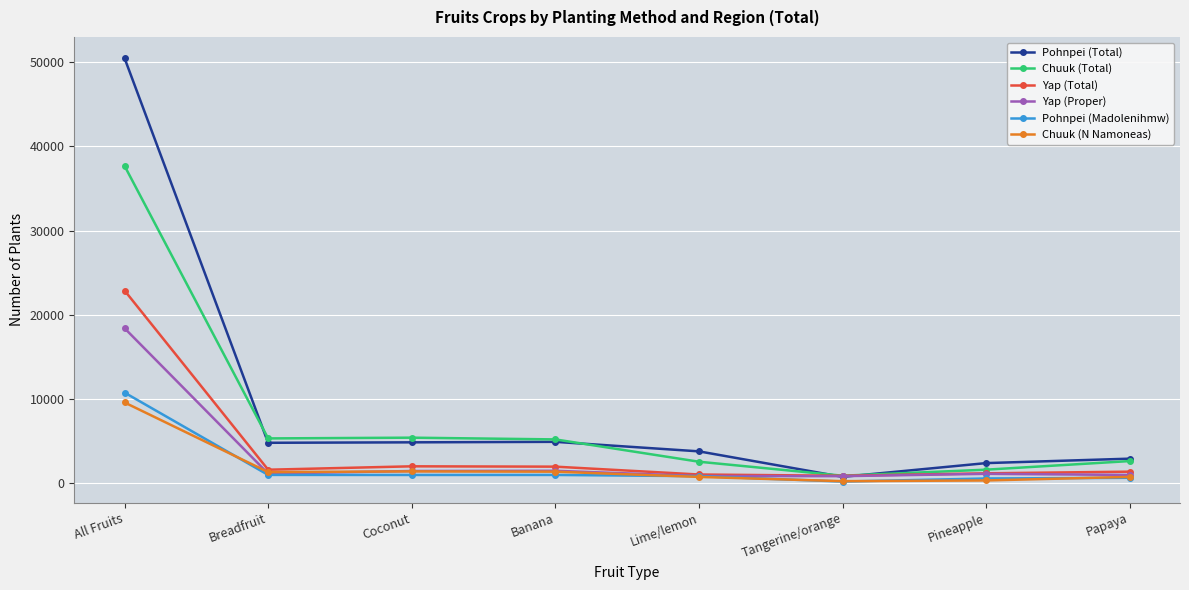

What position from the right is Banana?

5